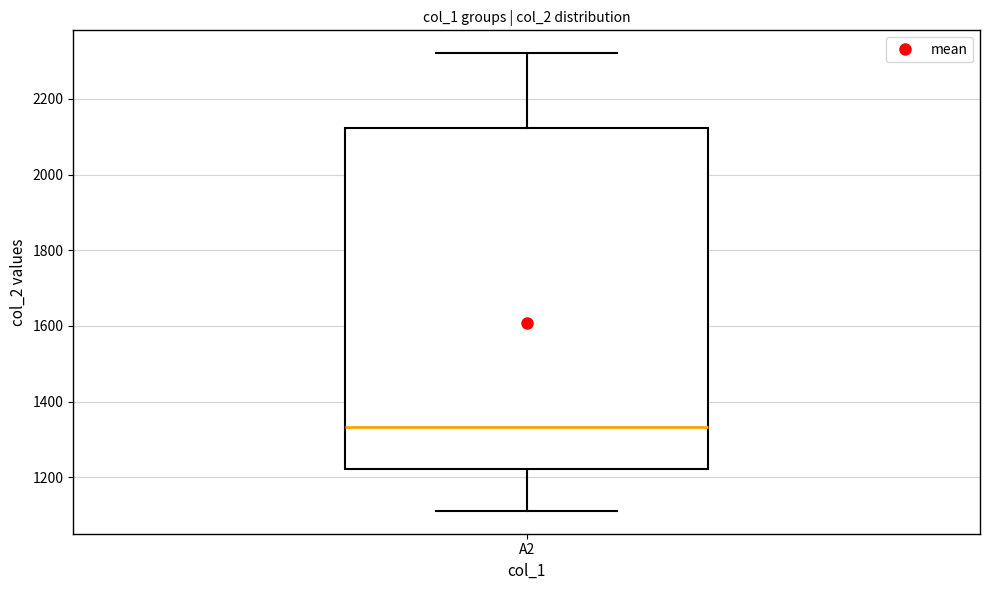

Where does the upper whisker of the box for A2 end on the y-axis? The values are not printed on the chart, so give them approximately, as read against the axis.

2320